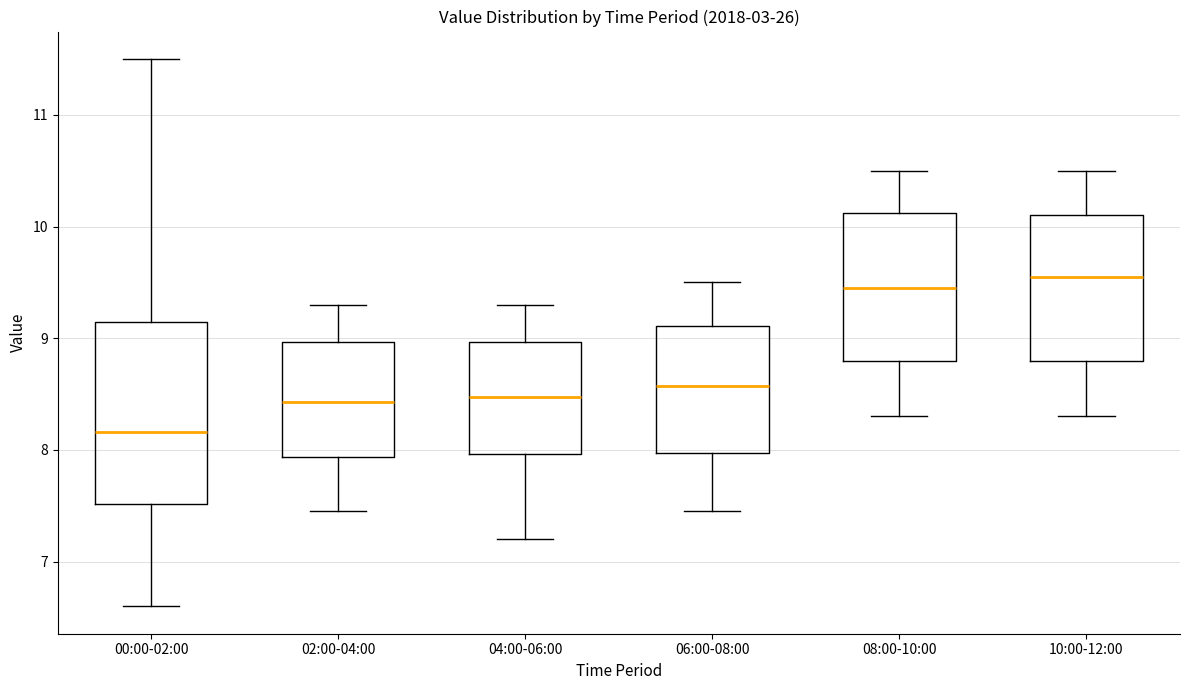

Reading left to right, read every box against the y-axis: the position of its median line, the range the box covers, and the ends of its whiskers. The values are not printed on the chart, so give them approximately, as read against the axis.

00:00-02:00: median 8.2, box 7.5 to 9.1, whiskers 6.6 to 11.5
02:00-04:00: median 8.4, box 7.9 to 9.0, whiskers 7.5 to 9.3
04:00-06:00: median 8.5, box 8.0 to 9.0, whiskers 7.2 to 9.3
06:00-08:00: median 8.6, box 8.0 to 9.1, whiskers 7.5 to 9.5
08:00-10:00: median 9.5, box 8.8 to 10.1, whiskers 8.3 to 10.5
10:00-12:00: median 9.6, box 8.8 to 10.1, whiskers 8.3 to 10.5